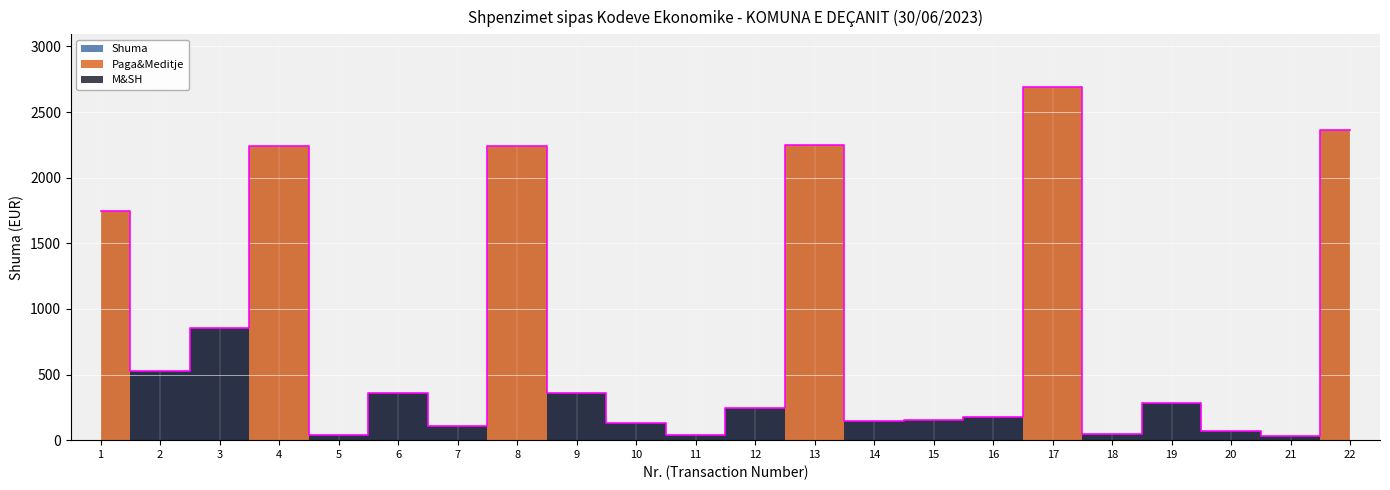

Is this an area chart (filled region under the line)?

No